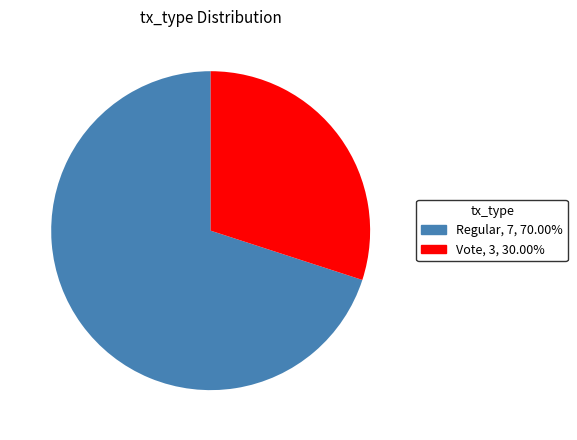

Which category has the smallest portion of the pie?

Vote